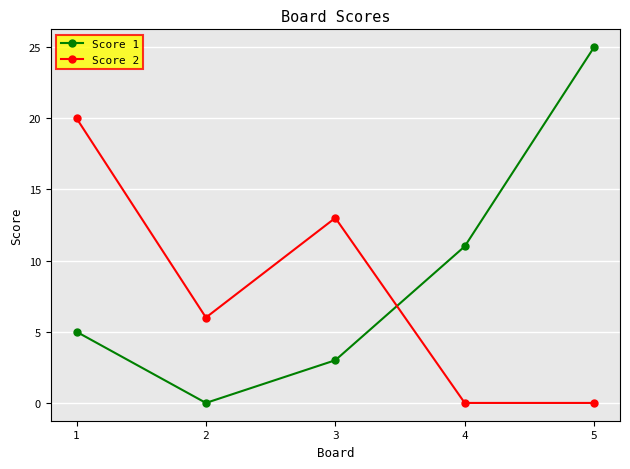

Is the value of Score 1 at 3 greater than the value of Score 2 at 4?

Yes